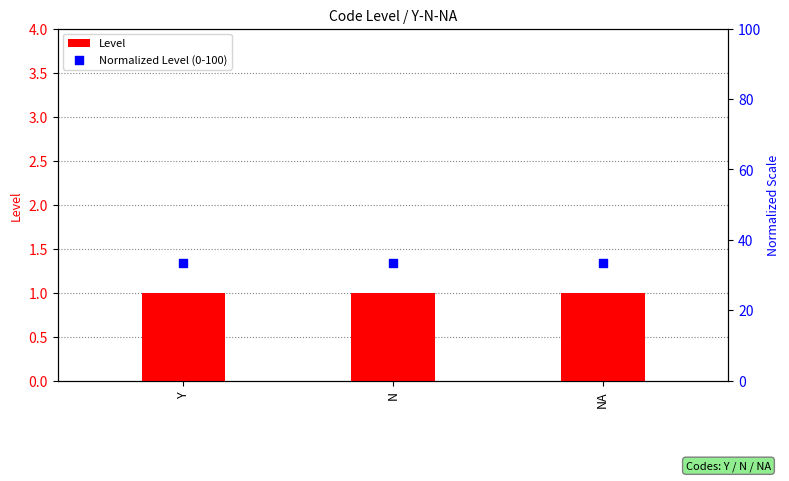

Which series contains the highest Y value?

Normalized Level (0-100)